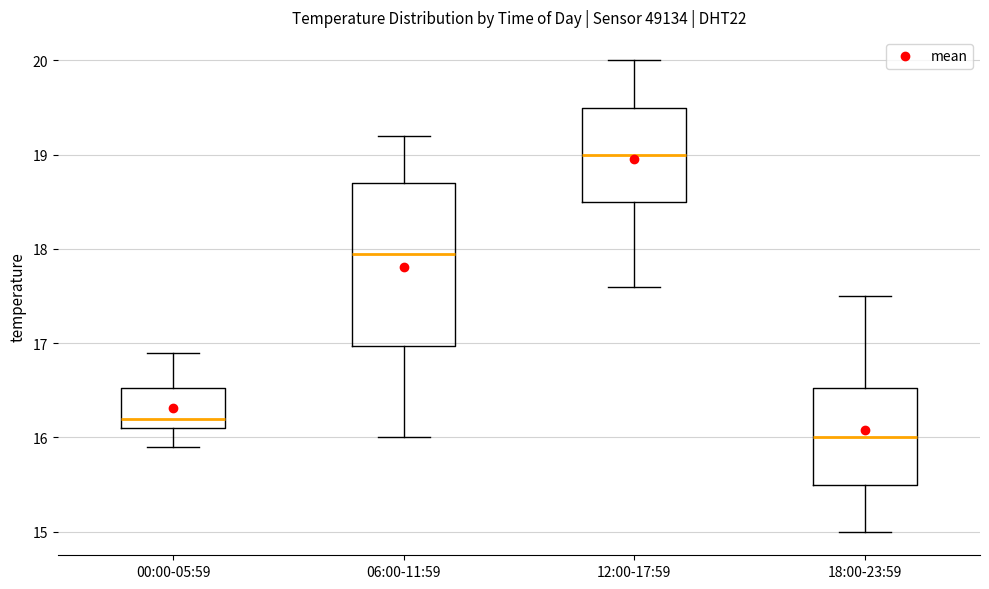

Reading left to right, transcribe this box plot: for each box, give where its median line is, the range the box spans, and where its two whiskers end, as read against the y-axis. The values are not printed on the chart, so give them approximately, as read against the axis.

00:00-05:59: median 16.2, box 16.1 to 16.5, whiskers 15.9 to 16.9
06:00-11:59: median 18.0, box 17.0 to 18.7, whiskers 16.0 to 19.2
12:00-17:59: median 19.0, box 18.5 to 19.5, whiskers 17.6 to 20.0
18:00-23:59: median 16.0, box 15.5 to 16.5, whiskers 15.0 to 17.5